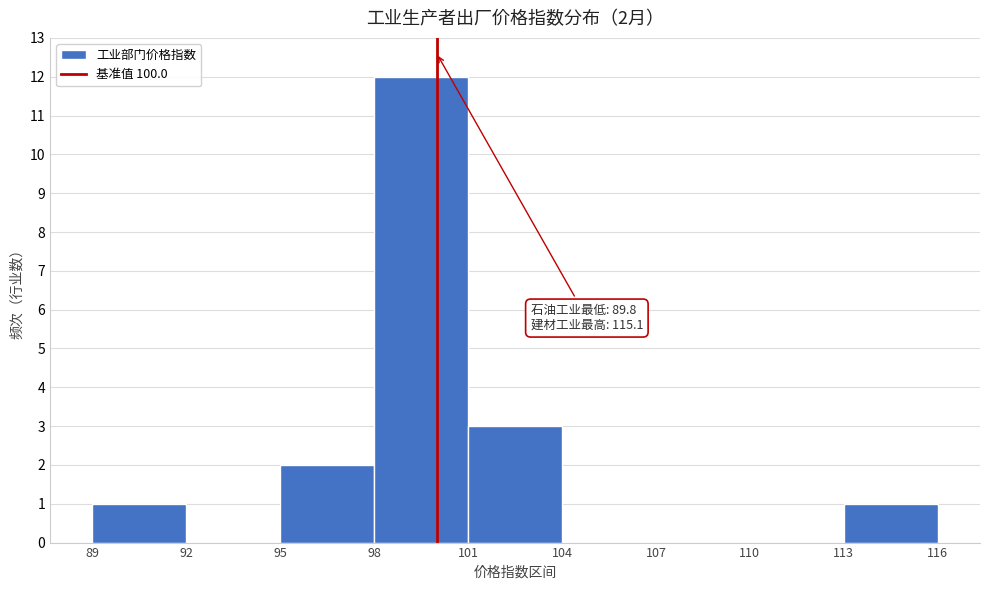

Over which range of the x-axis is the bar tallest?

98 to 101